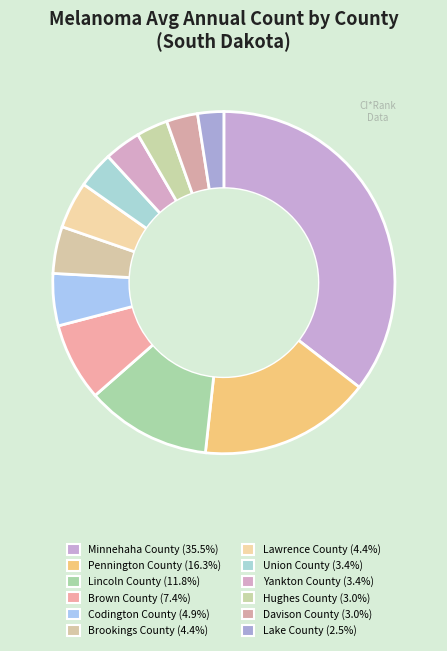

What percentage is NOT represented by Lawrence County?

95.6%